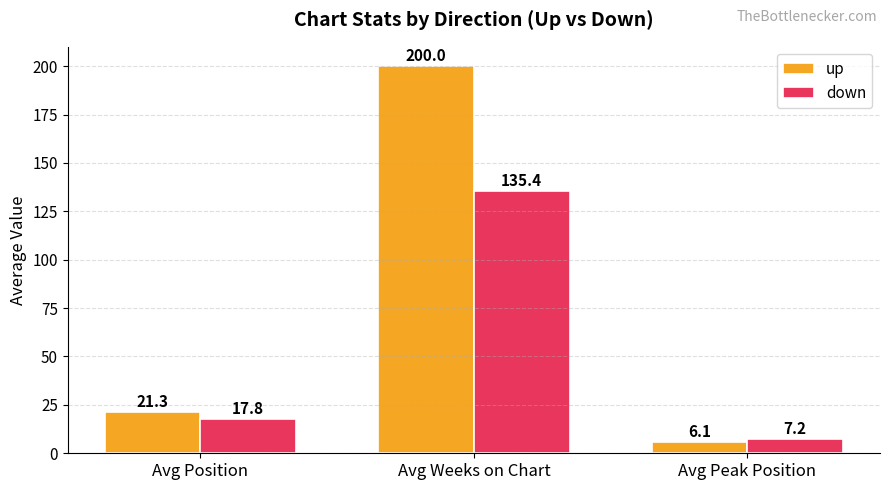

Reading left to right, list all the values displayed in this chart.

up: 21.3	200.0	6.1
down: 17.8	135.4	7.2